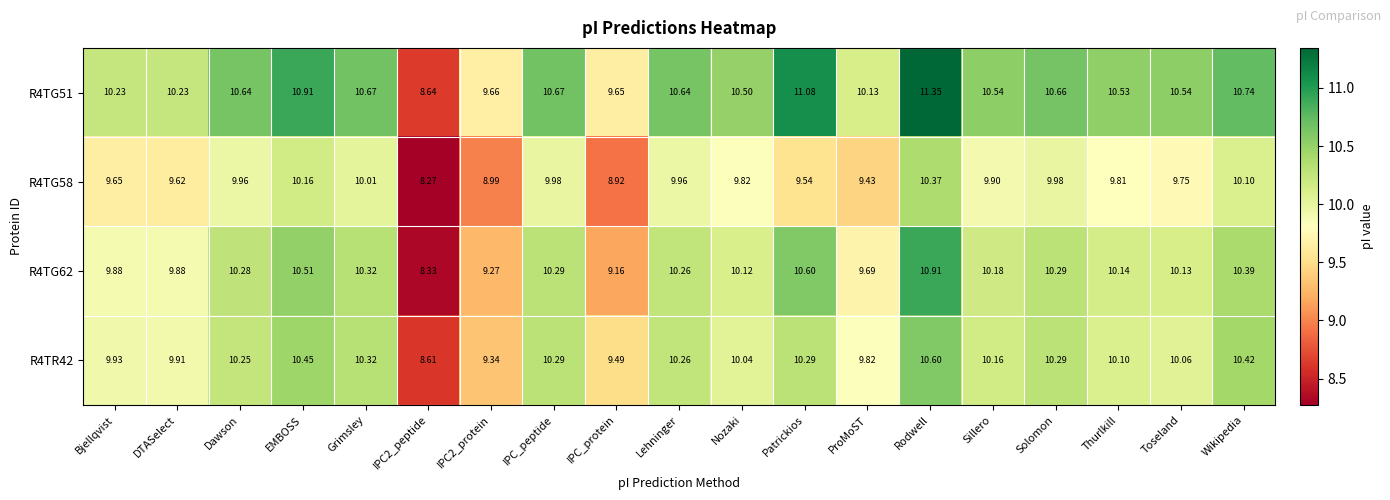

At which label does R4TR42 first exceed 10?

Dawson